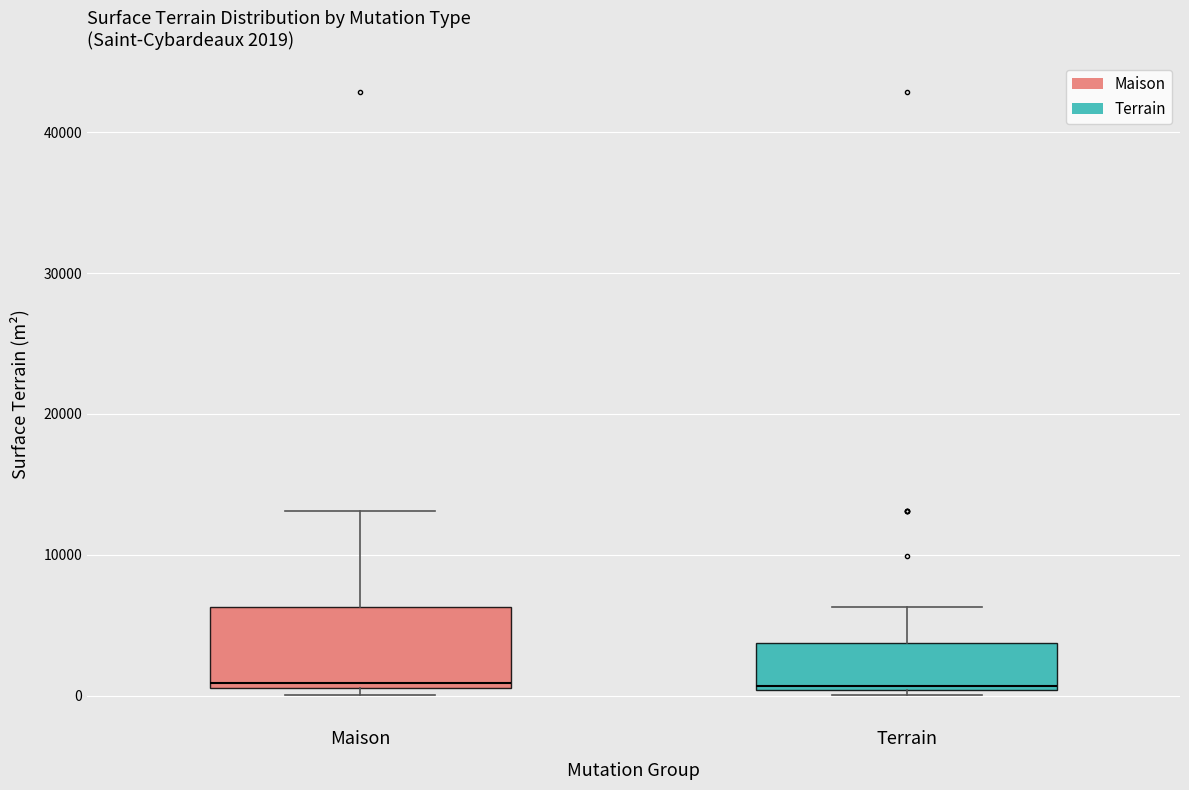

Comparing the boxes themselves (not the whiskers), which one is the tallest?

Maison